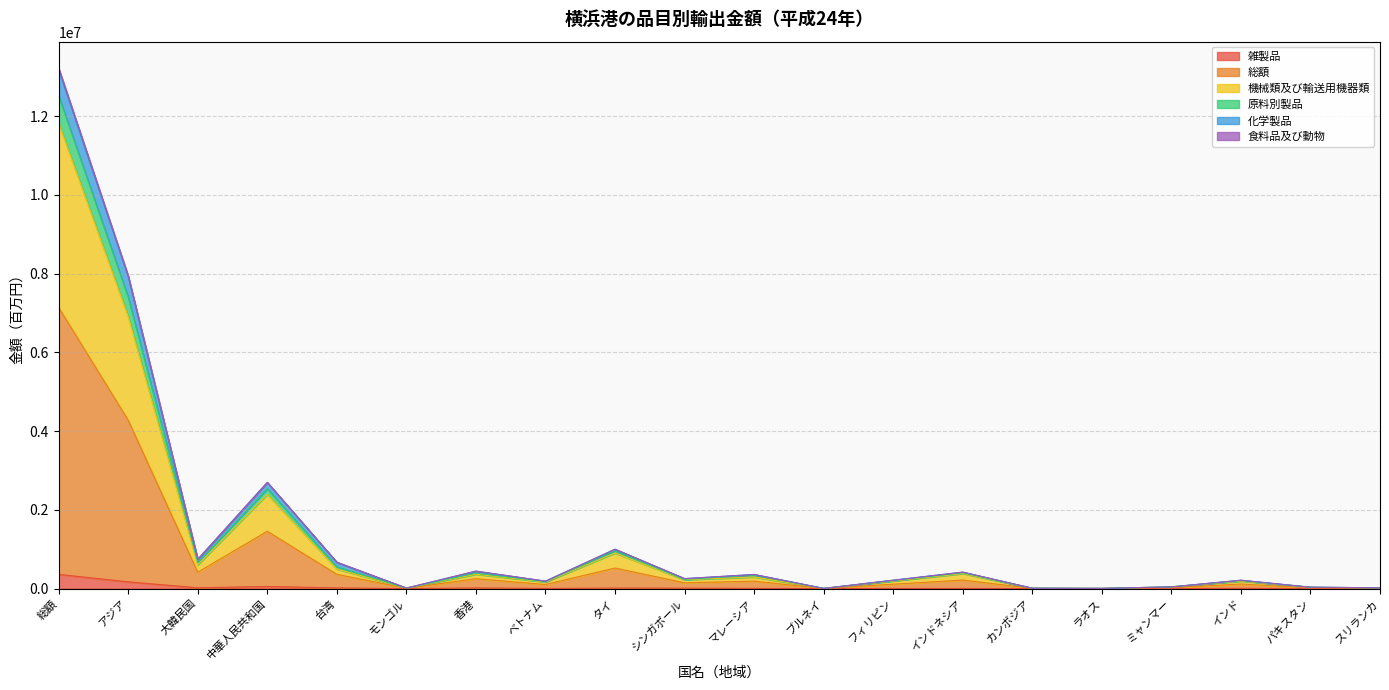

At which category is the sum across all series the highest?

総額